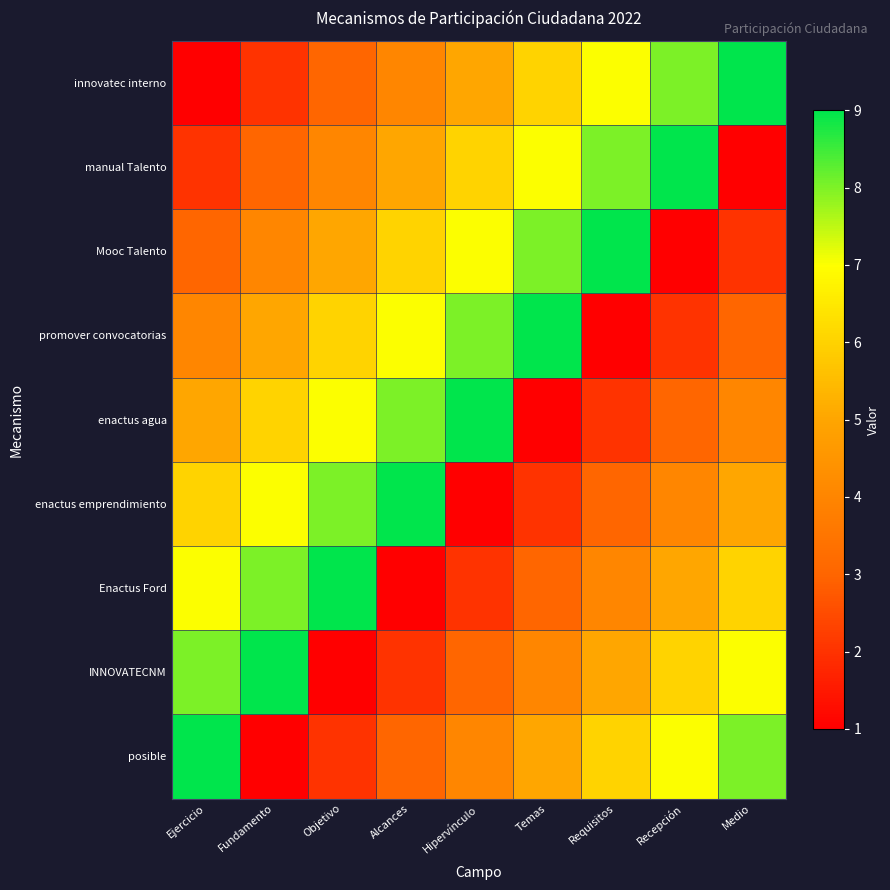

Reading left to right, transcribe all the data shown in this chart.

innovatec interno: Ejercicio=1	Fundamento=2	Objetivo=3	Alcances=4	Hipervínculo=5	Temas=6	Requisitos=7	Recepción=8	Medio=9
manual Talento: Ejercicio=2	Fundamento=3	Objetivo=4	Alcances=5	Hipervínculo=6	Temas=7	Requisitos=8	Recepción=9	Medio=1
Mooc Talento: Ejercicio=3	Fundamento=4	Objetivo=5	Alcances=6	Hipervínculo=7	Temas=8	Requisitos=9	Recepción=1	Medio=2
promover convocatorias: Ejercicio=4	Fundamento=5	Objetivo=6	Alcances=7	Hipervínculo=8	Temas=9	Requisitos=1	Recepción=2	Medio=3
enactus agua: Ejercicio=5	Fundamento=6	Objetivo=7	Alcances=8	Hipervínculo=9	Temas=1	Requisitos=2	Recepción=3	Medio=4
enactus emprendimiento: Ejercicio=6	Fundamento=7	Objetivo=8	Alcances=9	Hipervínculo=1	Temas=2	Requisitos=3	Recepción=4	Medio=5
Enactus Ford: Ejercicio=7	Fundamento=8	Objetivo=9	Alcances=1	Hipervínculo=2	Temas=3	Requisitos=4	Recepción=5	Medio=6
INNOVATECNM: Ejercicio=8	Fundamento=9	Objetivo=1	Alcances=2	Hipervínculo=3	Temas=4	Requisitos=5	Recepción=6	Medio=7
posible: Ejercicio=9	Fundamento=1	Objetivo=2	Alcances=3	Hipervínculo=4	Temas=5	Requisitos=6	Recepción=7	Medio=8